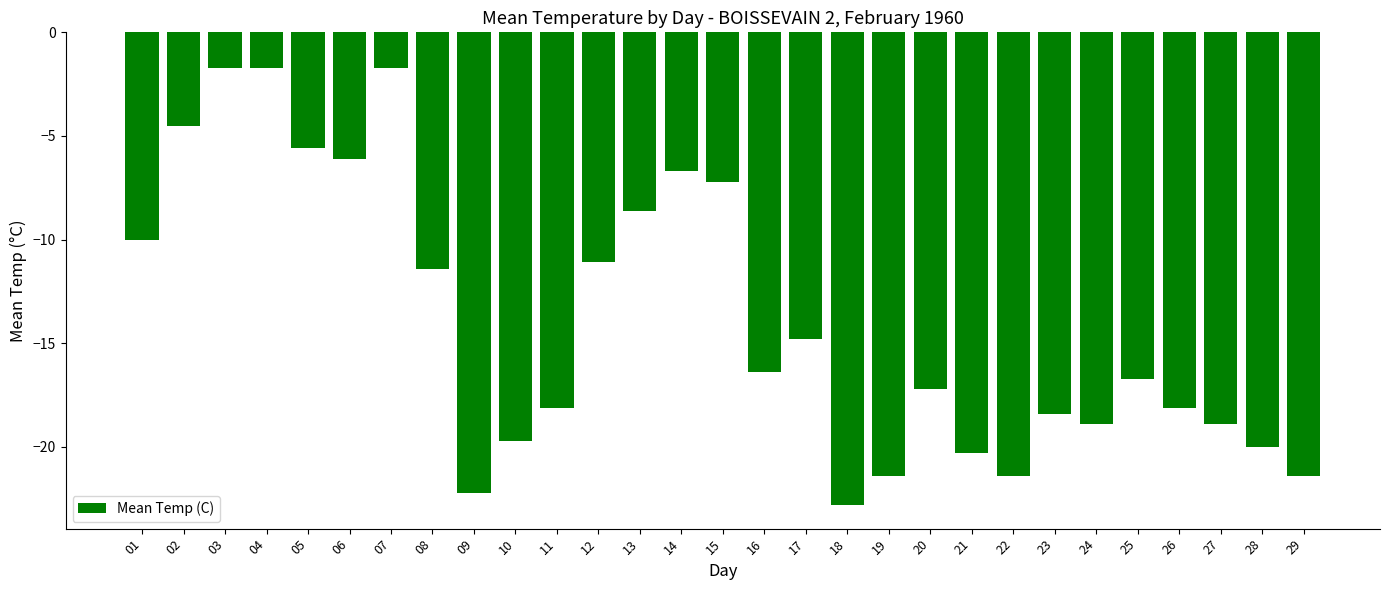

At which label is the value closest to -12?

08